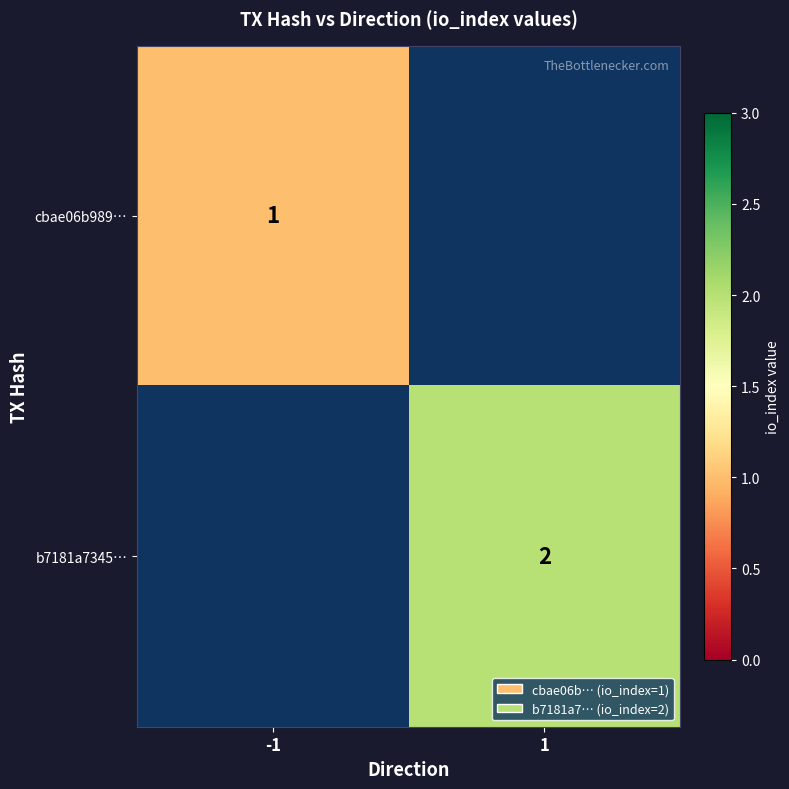

The cbae06b989… series shows 2 at -1. True or false?

False